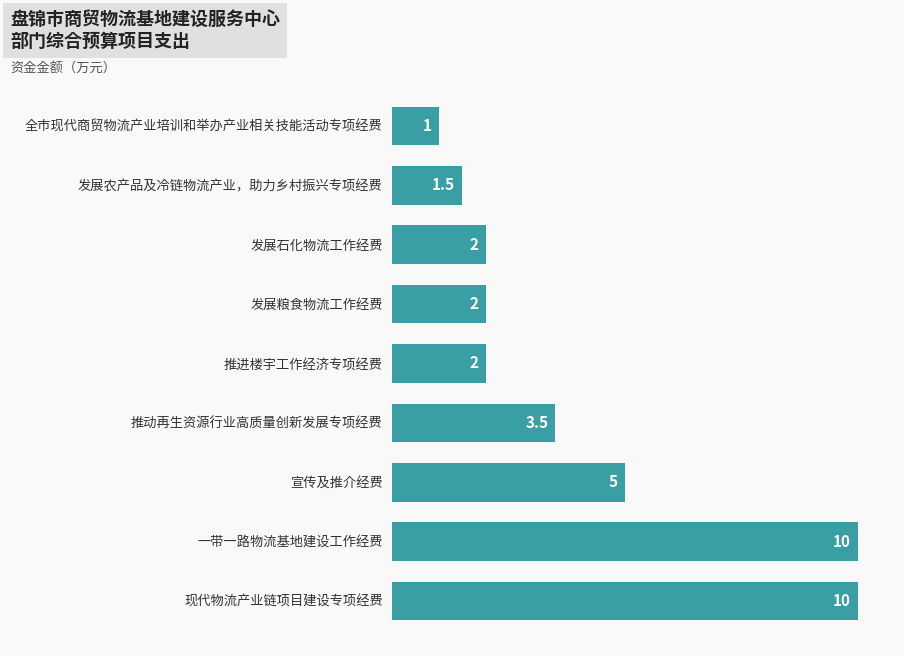

Where is the data nearest to the value 5?

宣传及推介经费